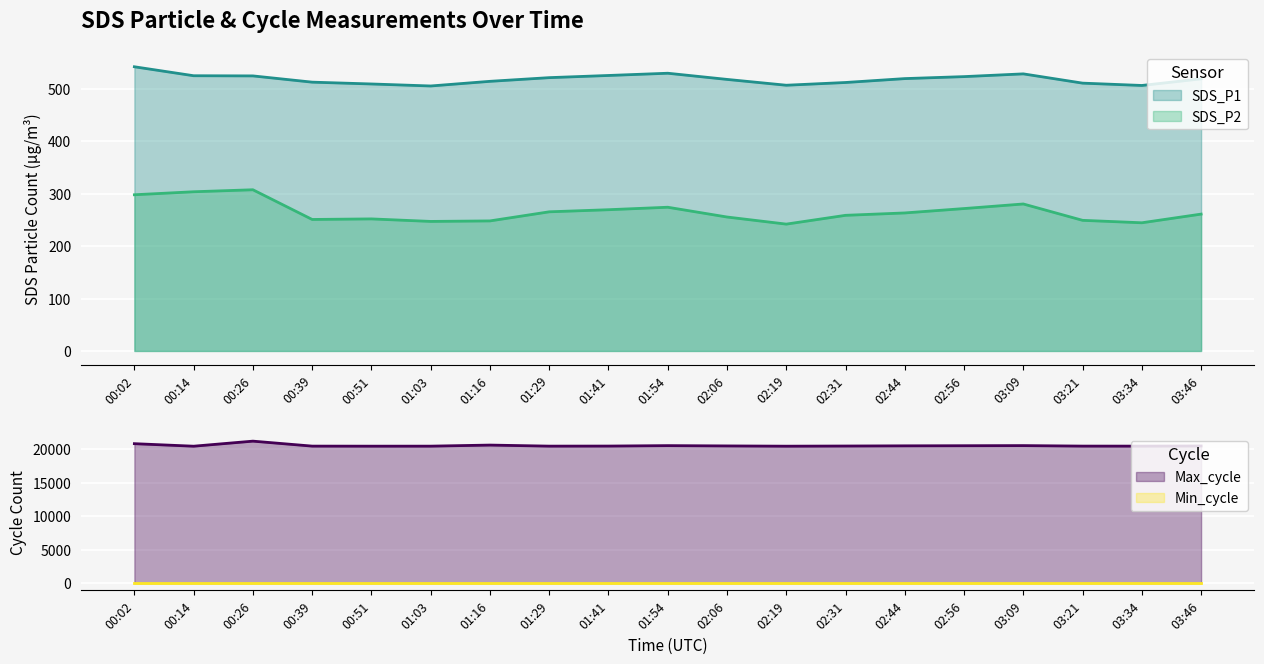

What position from the right is 03:09?

4